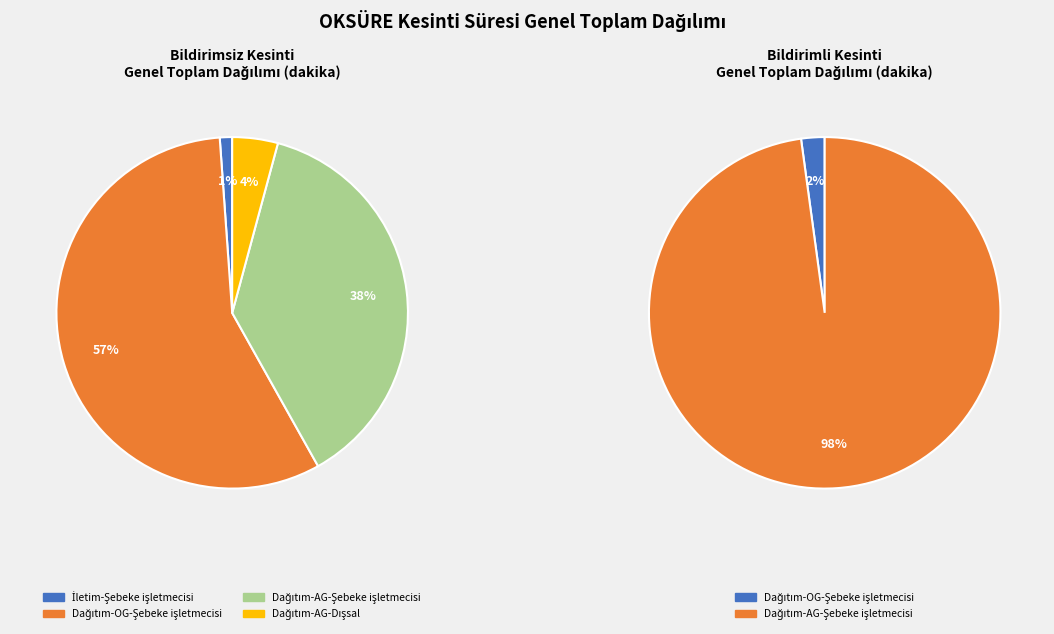

Is Dağıtım-OG-Şebeke işletmecisi the majority of the pie?

Yes